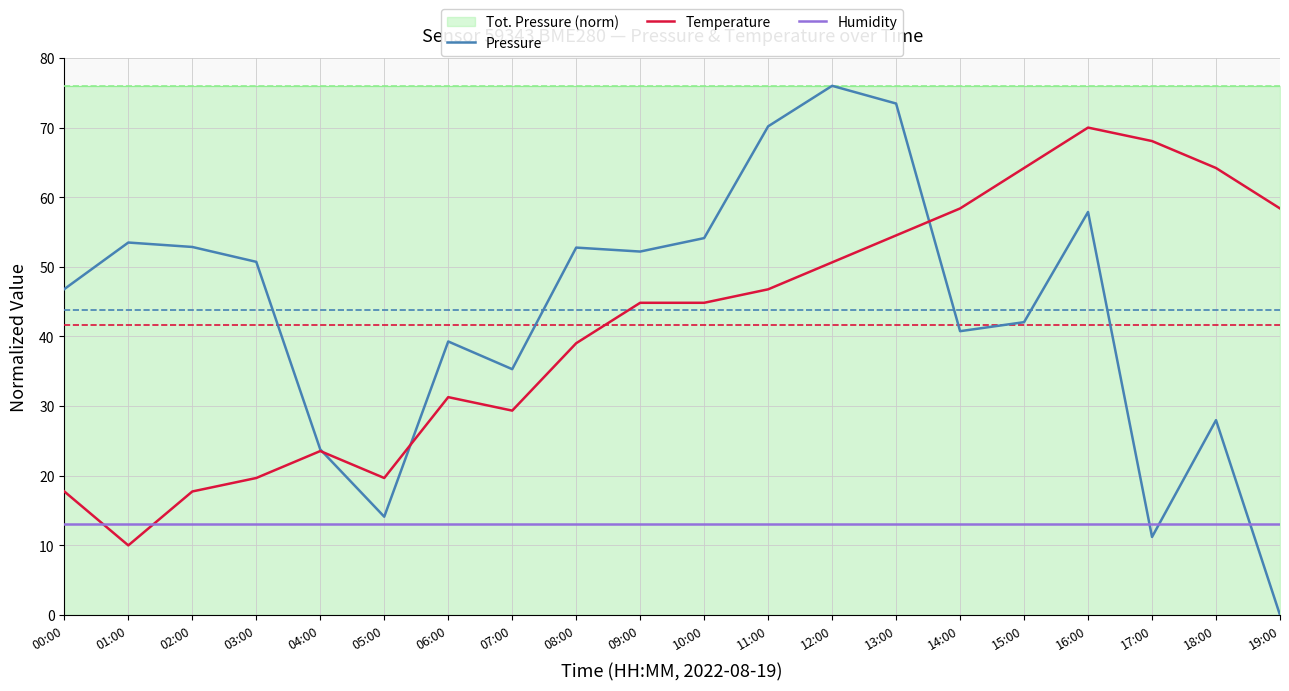

What is the label of the 17th point from the left?

16:00